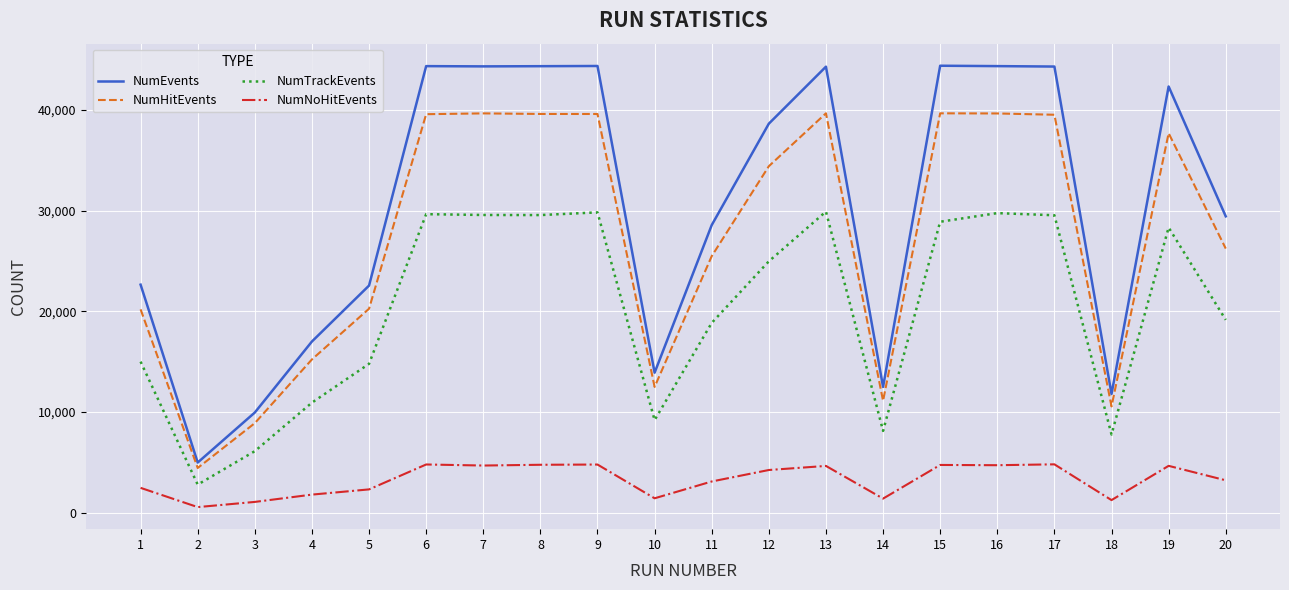

What is the total value across all series at 9?

118604